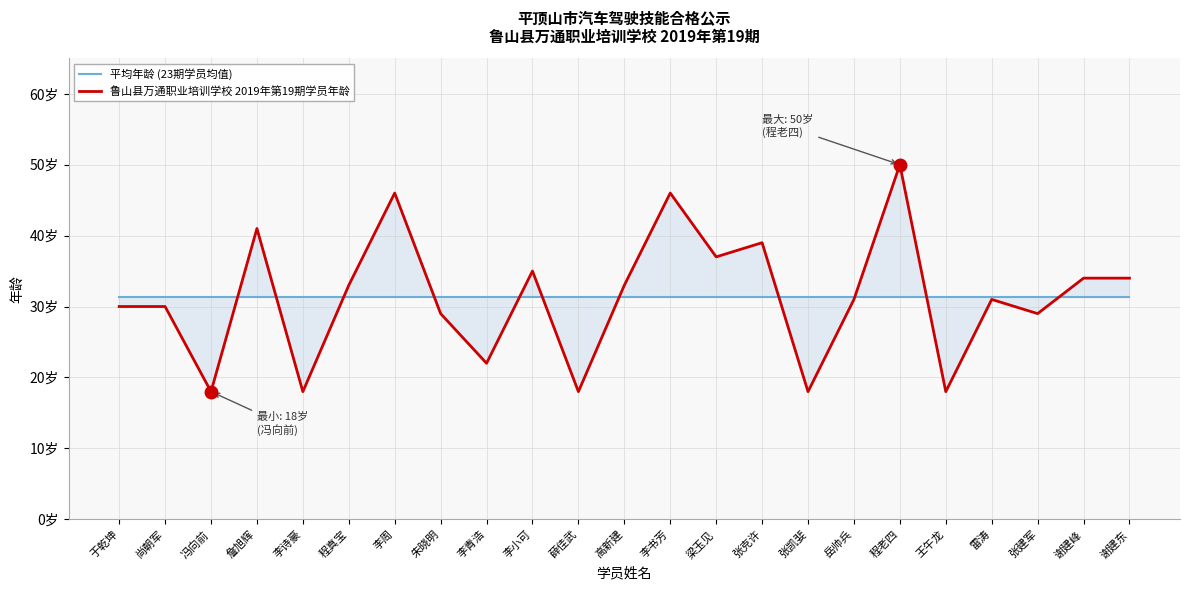

Between 程老四 and 于乾坤, which is larger?

程老四